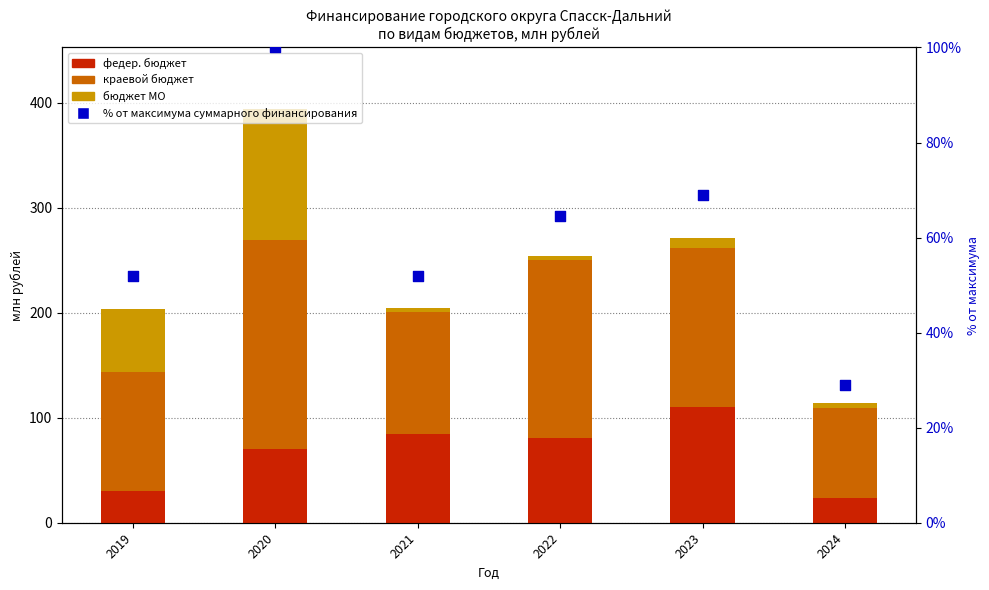

What are all the series names shown in the legend?

федер. бюджет, краевой бюджет, бюджет МО, % от максимума